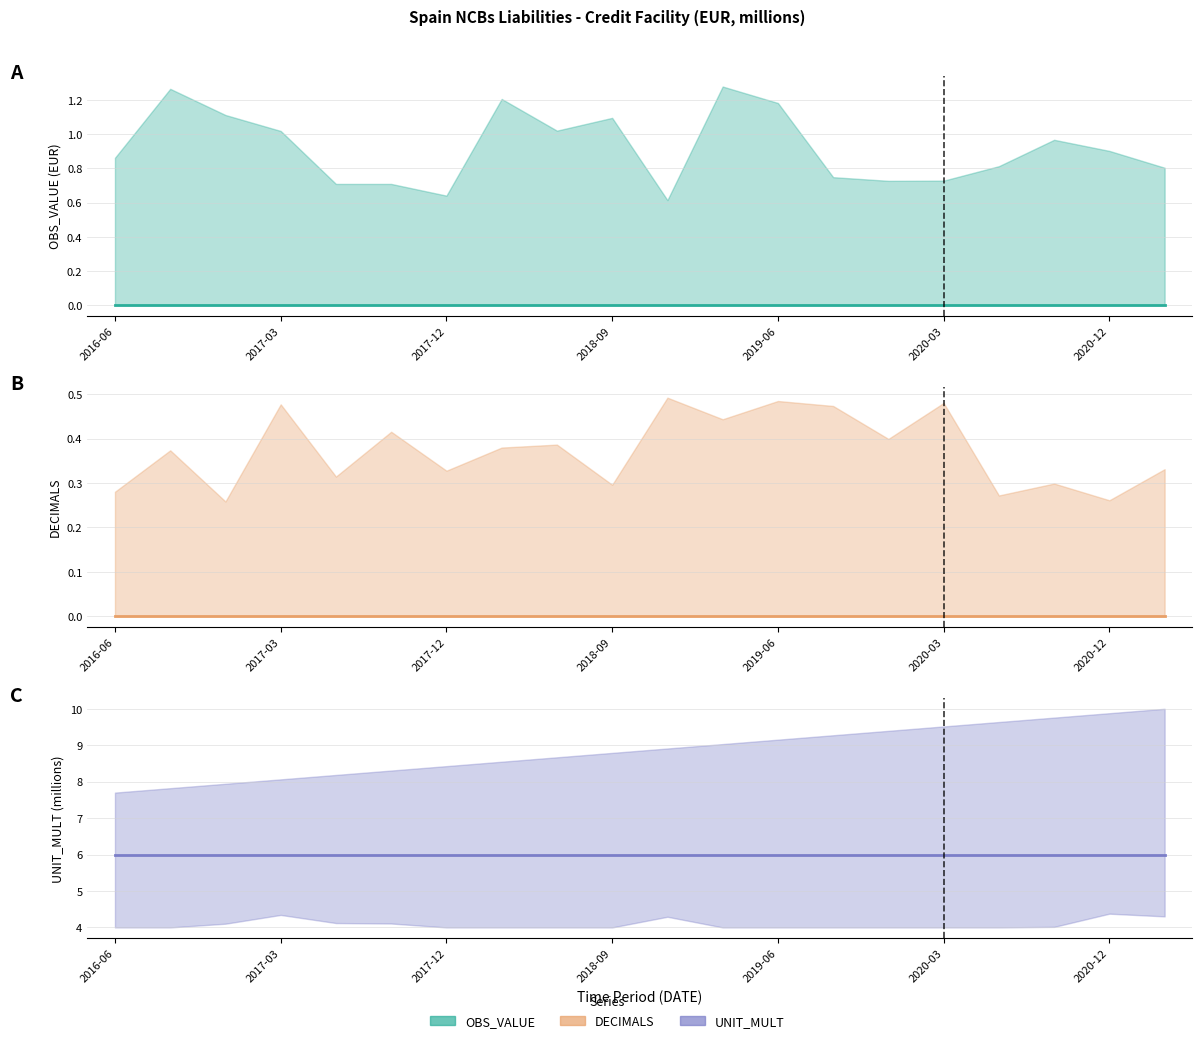

What are all the series names shown in the legend?

OBS_VALUE, DECIMALS, UNIT_MULT